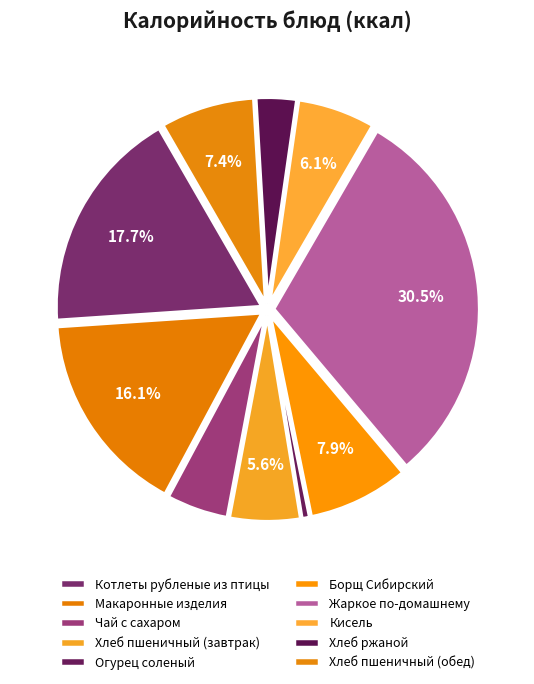

How many slices are in this pie chart?

10